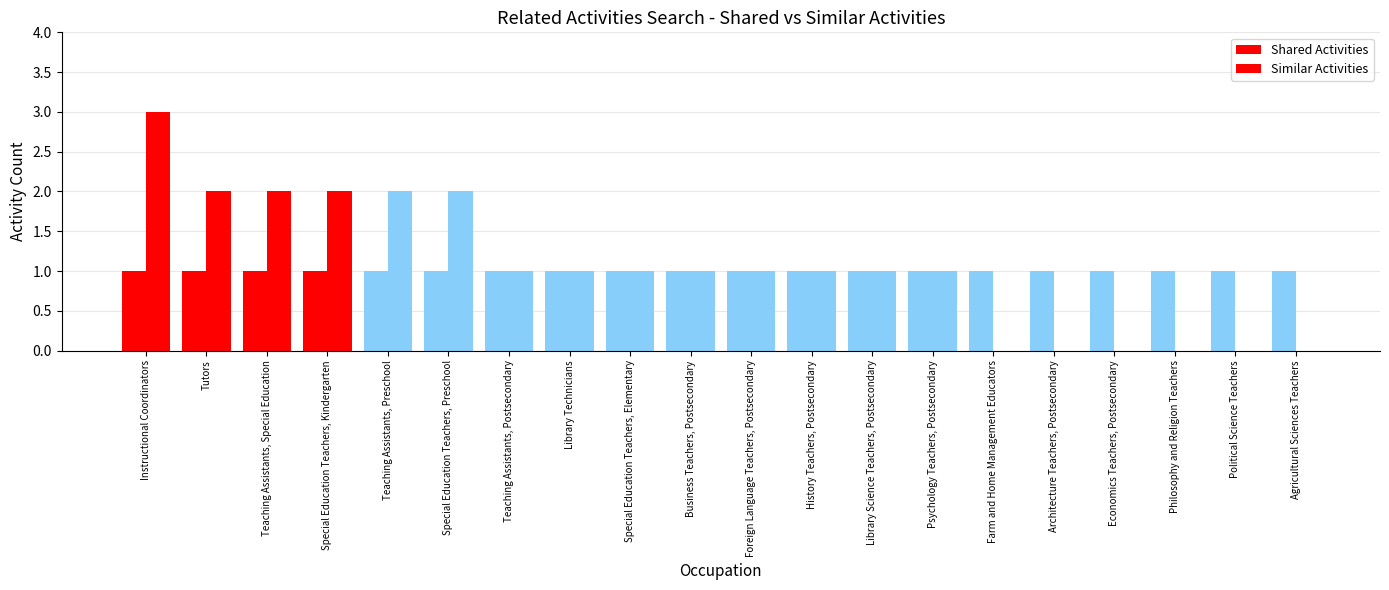

What is the label of the 20th bar from the right?

Instructional Coordinators